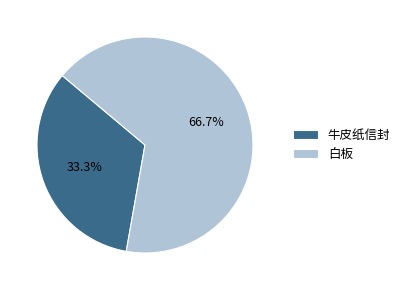

True or false: 牛皮纸信封 accounts for 33% of the total.

True